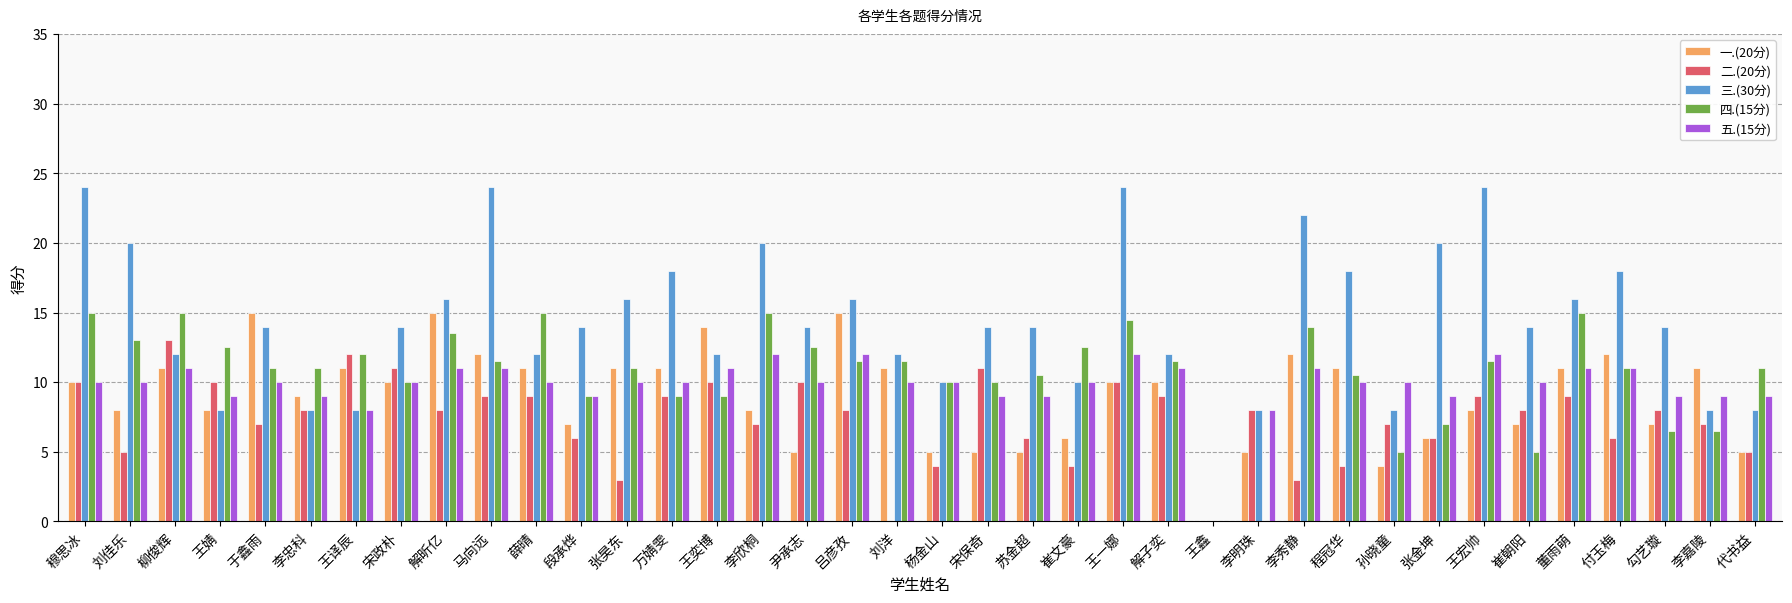

Which series has the widest spread of values?

三.(30分)